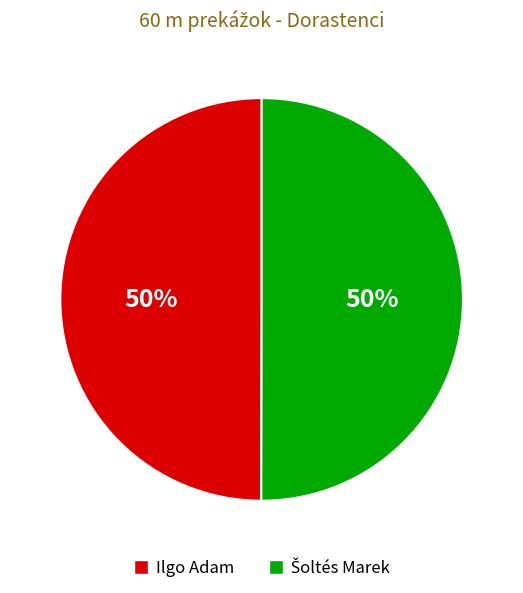

How many slices are in this pie chart?

2